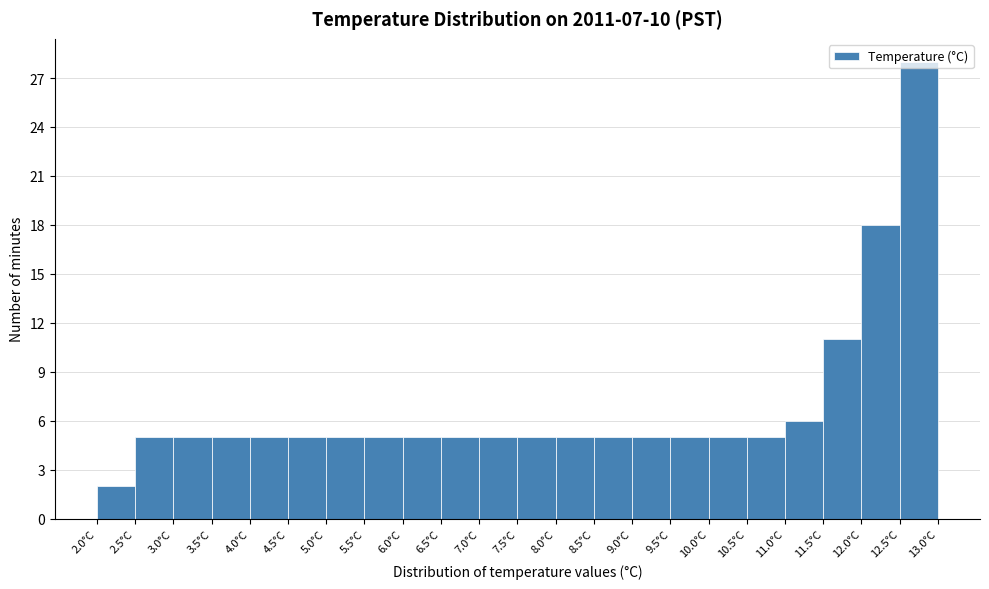

Which range on the x-axis has the tallest bar?

12.5 to 13.0